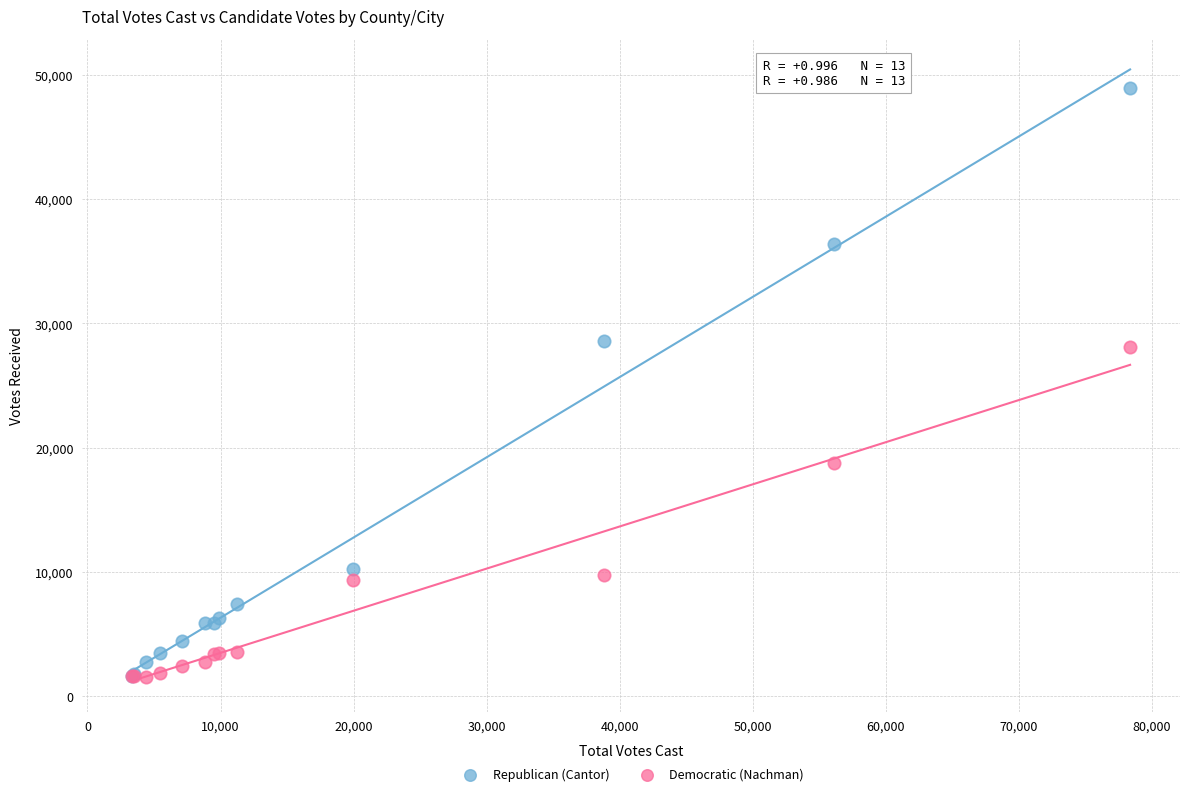

In the Democratic (Nachman) series, what Y value is closest to 14798?

18792